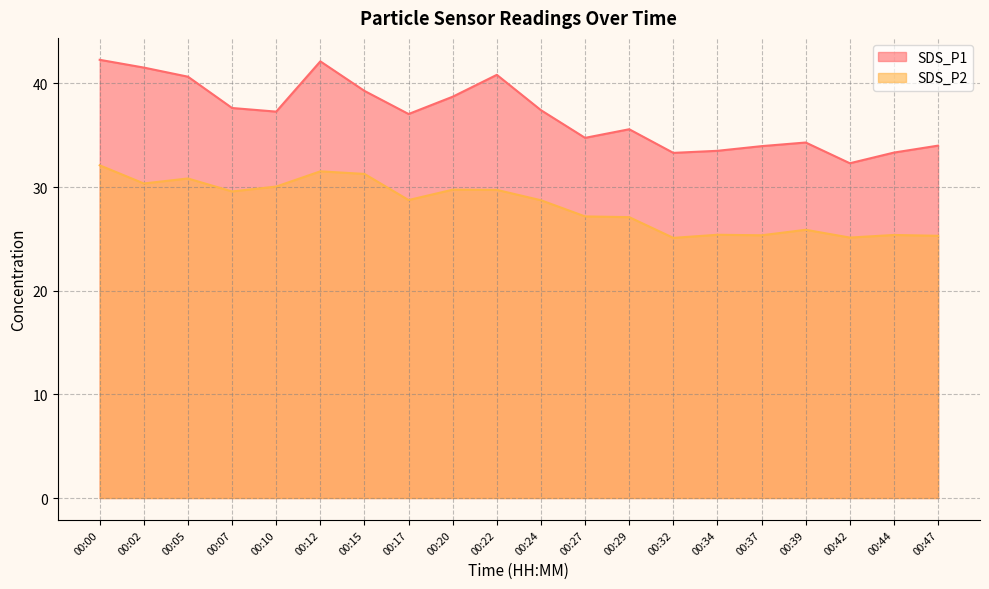

True or false: SDS_P1 and SDS_P2 intersect in this chart.

False